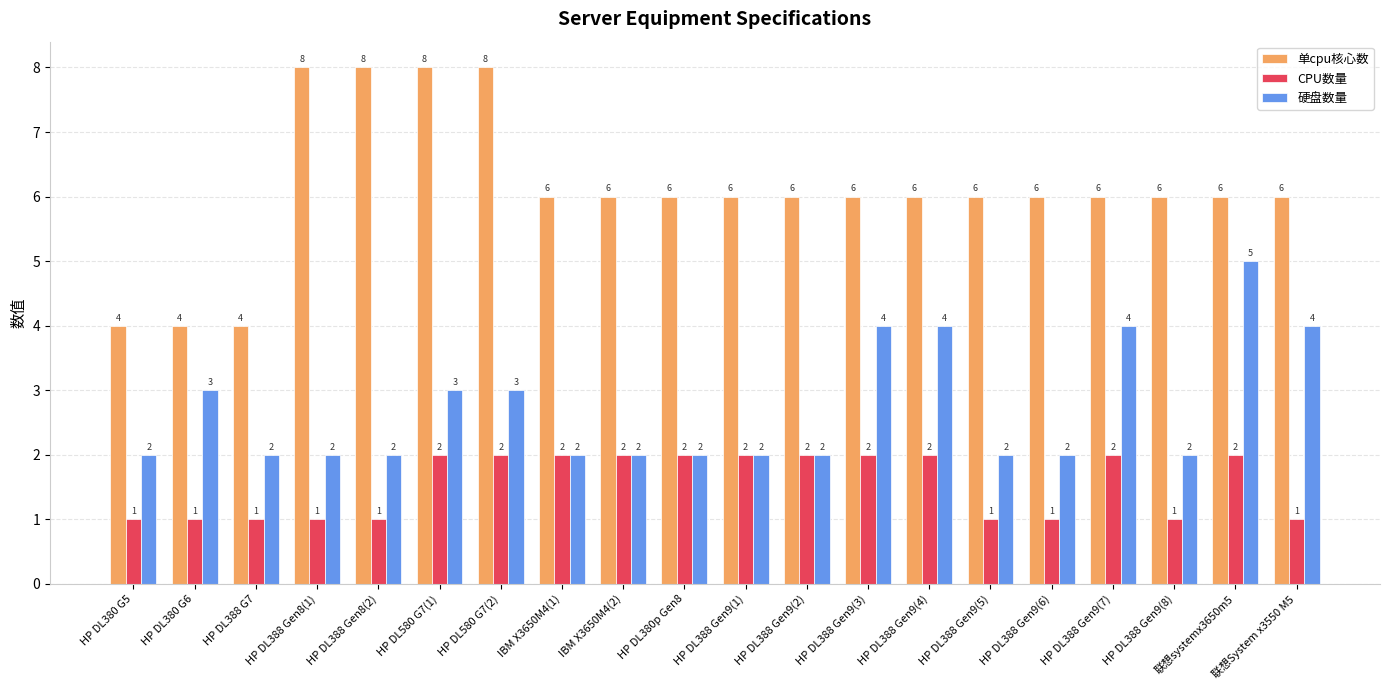

Which series has the widest spread of values?

单cpu核心数